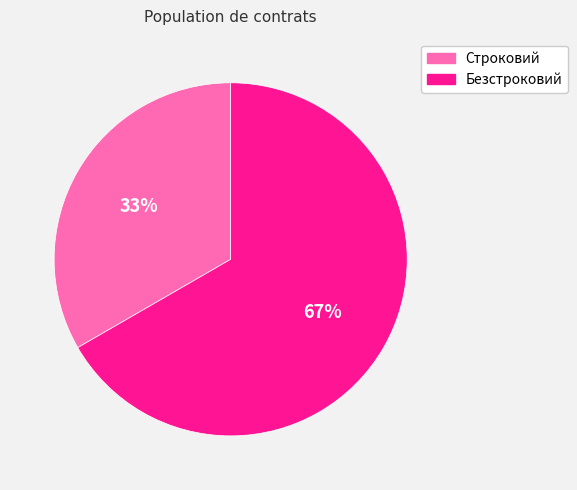

What is the majority slice?

Безстроковий